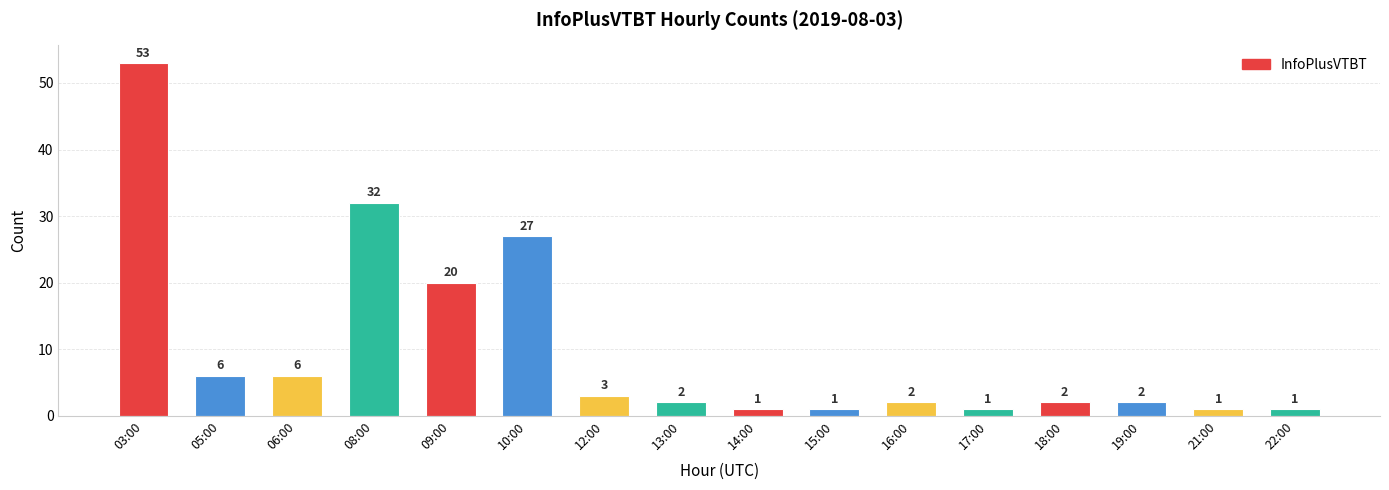

Where is the data nearest to the value 27?

10:00